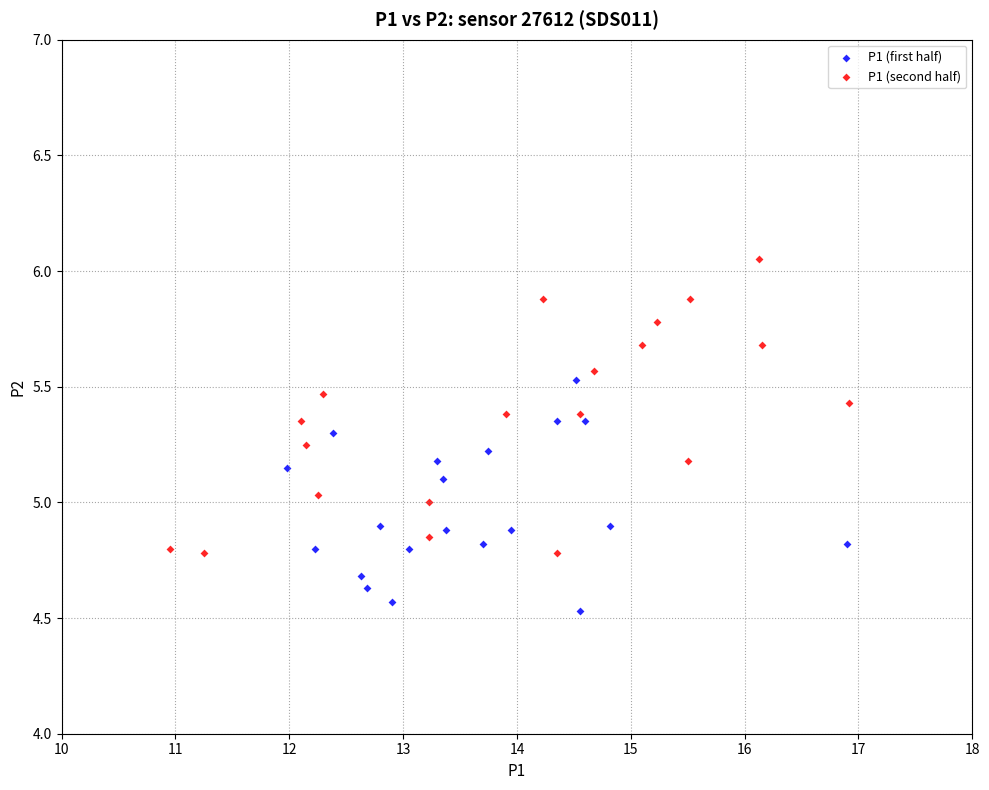

Which series has the widest spread of Y values?

P1 (second half)